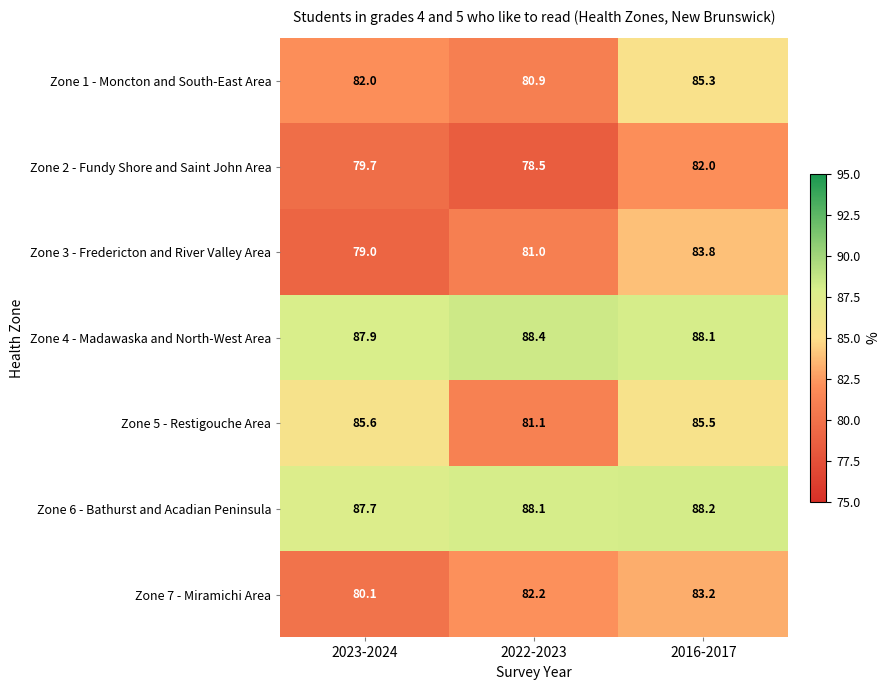

What is the maximum value for Zone 5 - Restigouche Area?

85.6